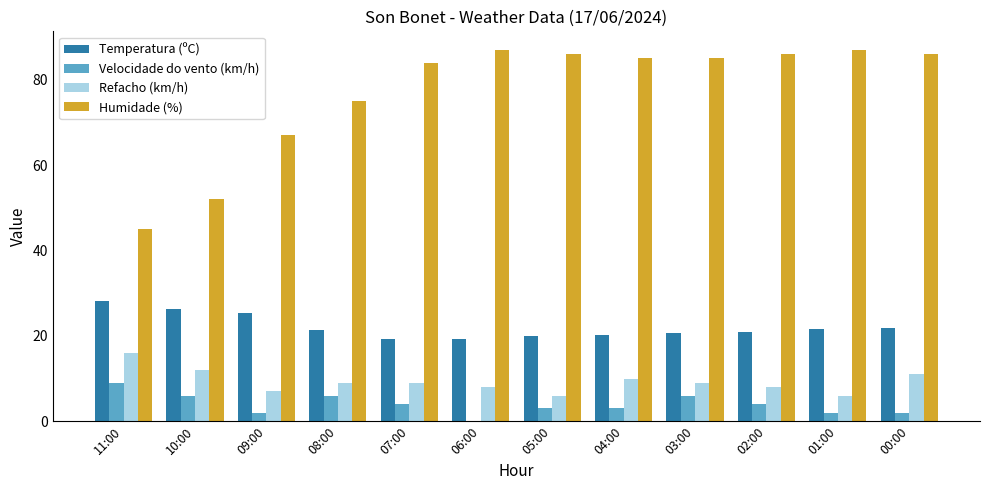

What is the total value across all series at 03:00?

120.7